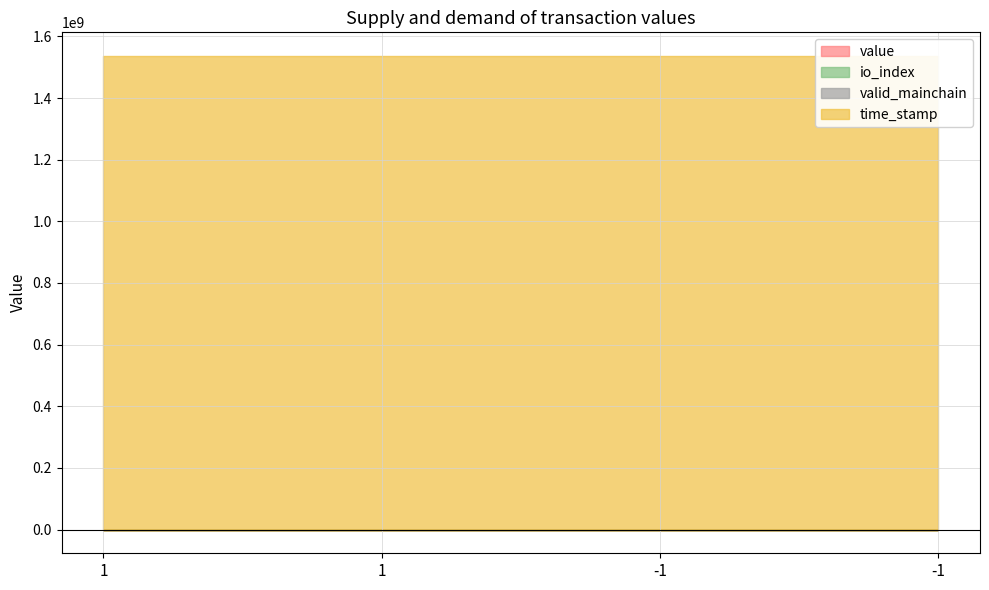

True or false: valid_mainchain and time_stamp intersect in this chart.

False